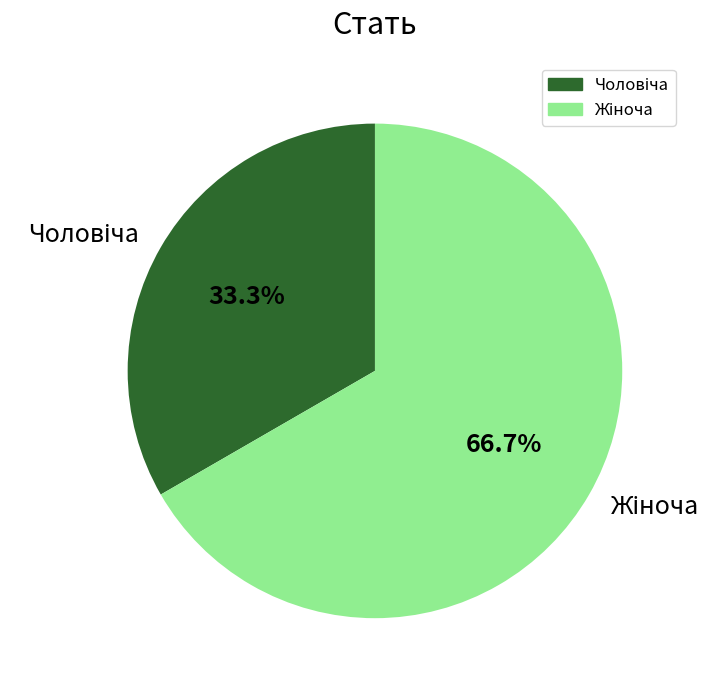

How many segments does this pie chart have?

2